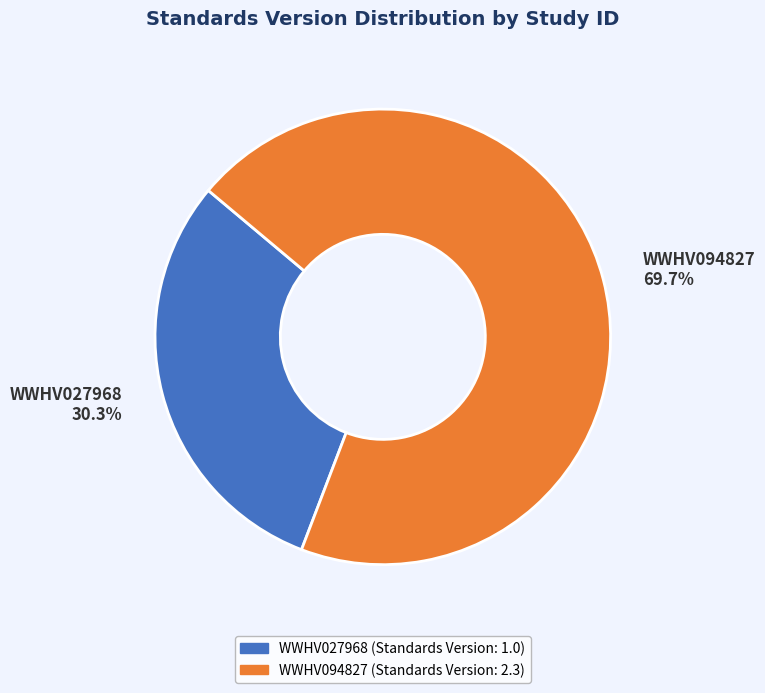

To the nearest percent, what is the combined percentage of WWHV094827 and WWHV027968?

100%